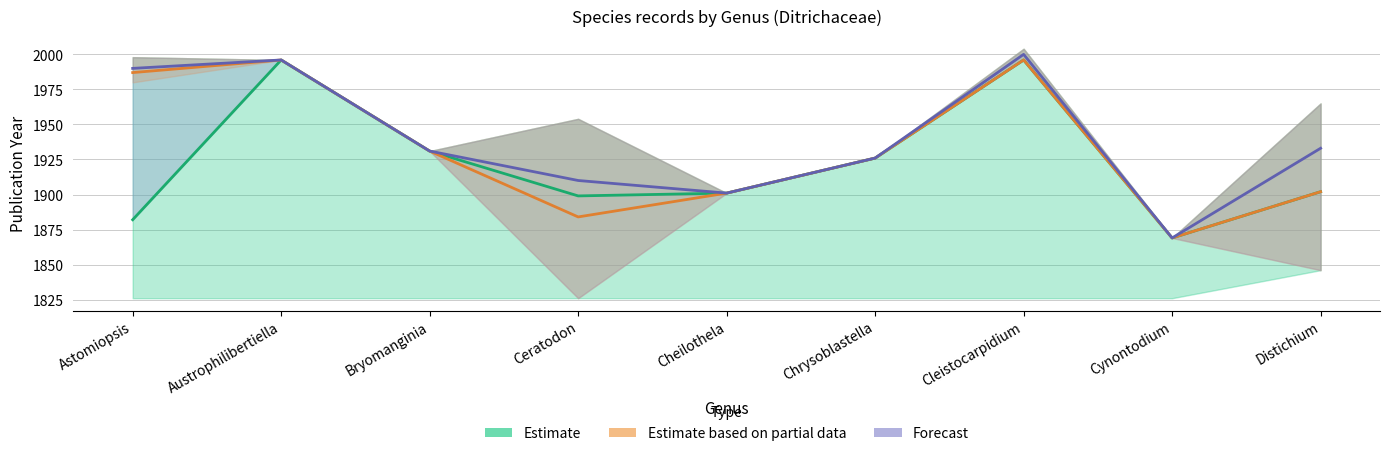

Reading left to right, what are all the values shown in this chart?

Estimate: Astomiopsis=1882	Austrophilibertiella=1996	Bryomanginia=1931	Ceratodon=1899	Cheilothela=1901	Chrysoblastella=1926	Cleistocarpidium=1996	Cynontodium=1869	Distichium=1902
Estimate based on partial data: Astomiopsis=1987	Austrophilibertiella=1996	Bryomanginia=1931	Ceratodon=1884	Cheilothela=1901	Chrysoblastella=1926	Cleistocarpidium=1996	Cynontodium=1869	Distichium=1902
Forecast: Astomiopsis=1990	Austrophilibertiella=1996	Bryomanginia=1931	Ceratodon=1910	Cheilothela=1901	Chrysoblastella=1926	Cleistocarpidium=2000	Cynontodium=1869	Distichium=1933